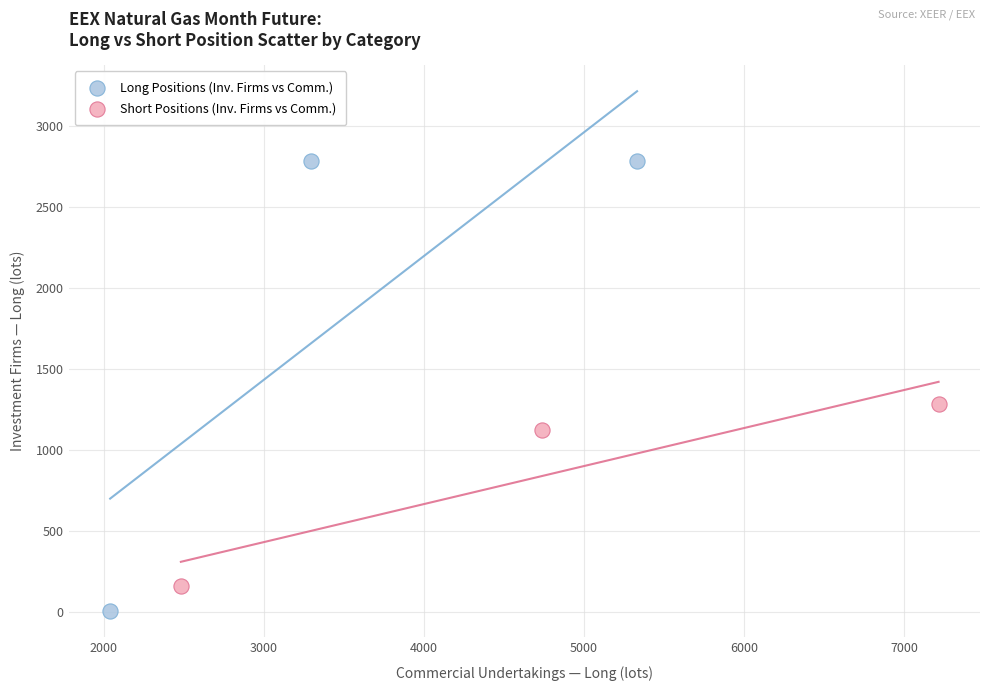

Which series has the widest spread of Y values?

Long Positions (Inv. Firms vs Comm.)